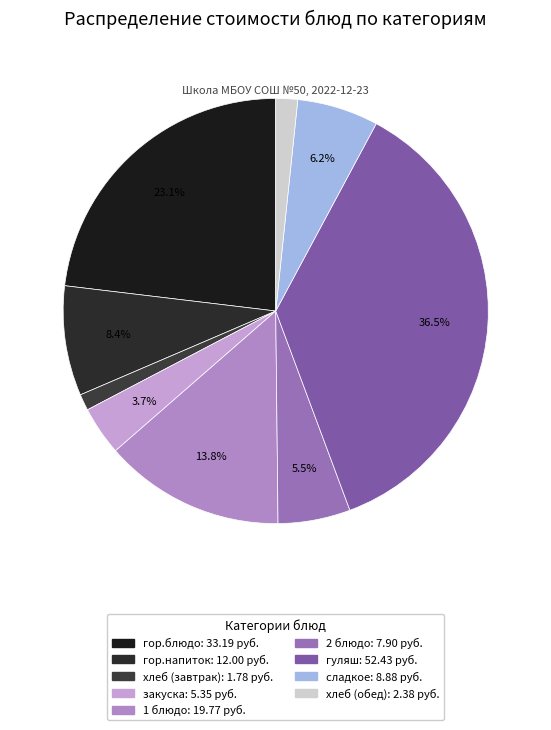

True or false: гор.блюдо accounts for 23% of the total.

True